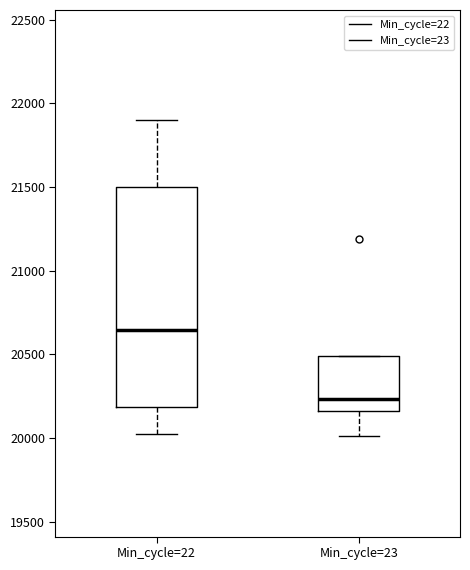

Where does the lower whisker of the box for Min_cycle=23 end on the y-axis? The values are not printed on the chart, so give them approximately, as read against the axis.

20000